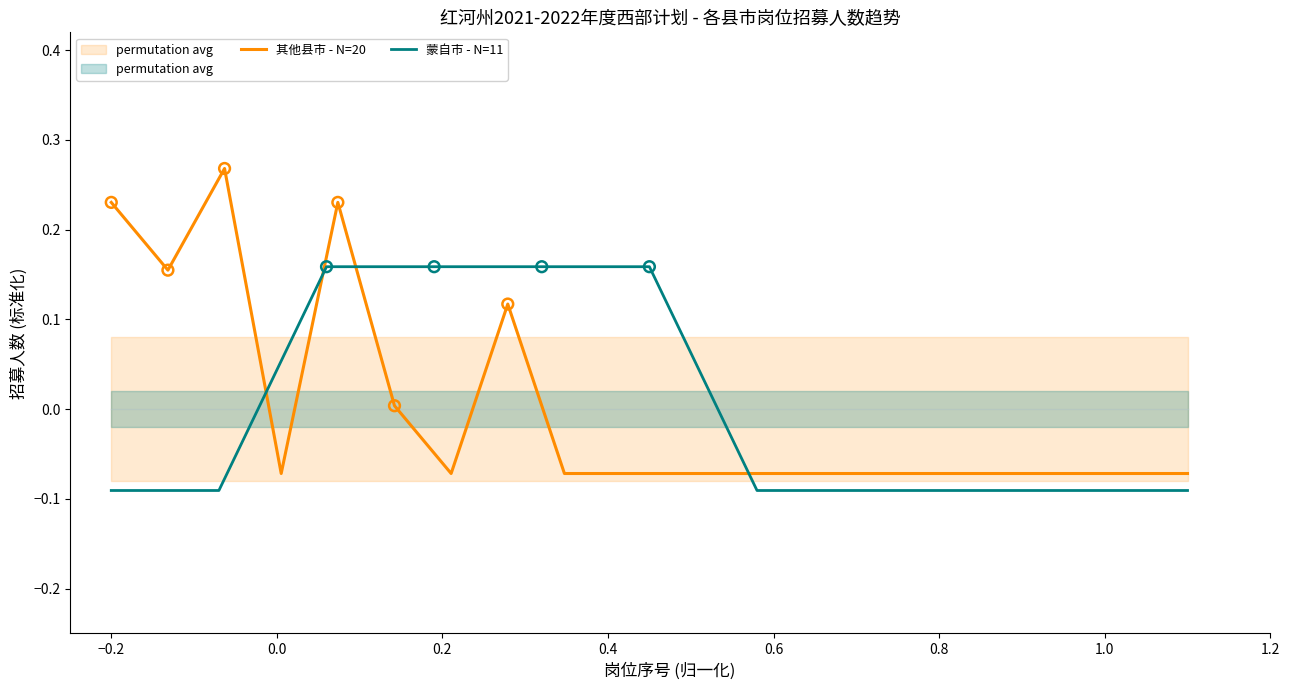

What is the change in value from 0.4 to 1.2?

-0.2